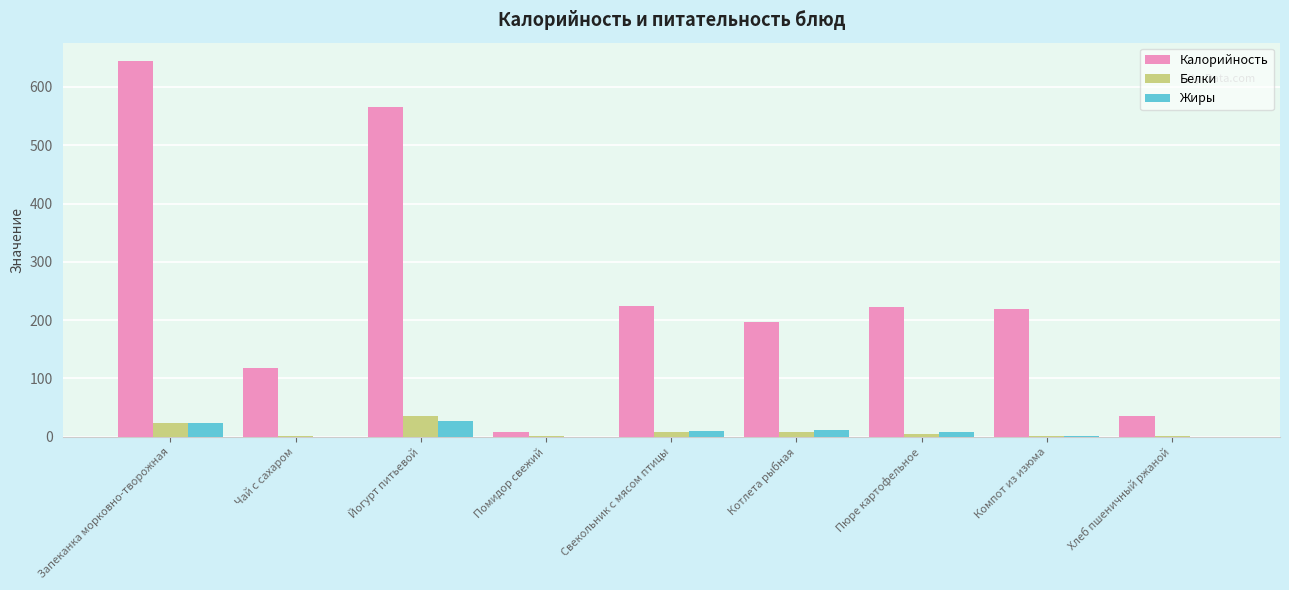

Is it true that Жиры equals 26.1 at Йогурт питьевой?

True